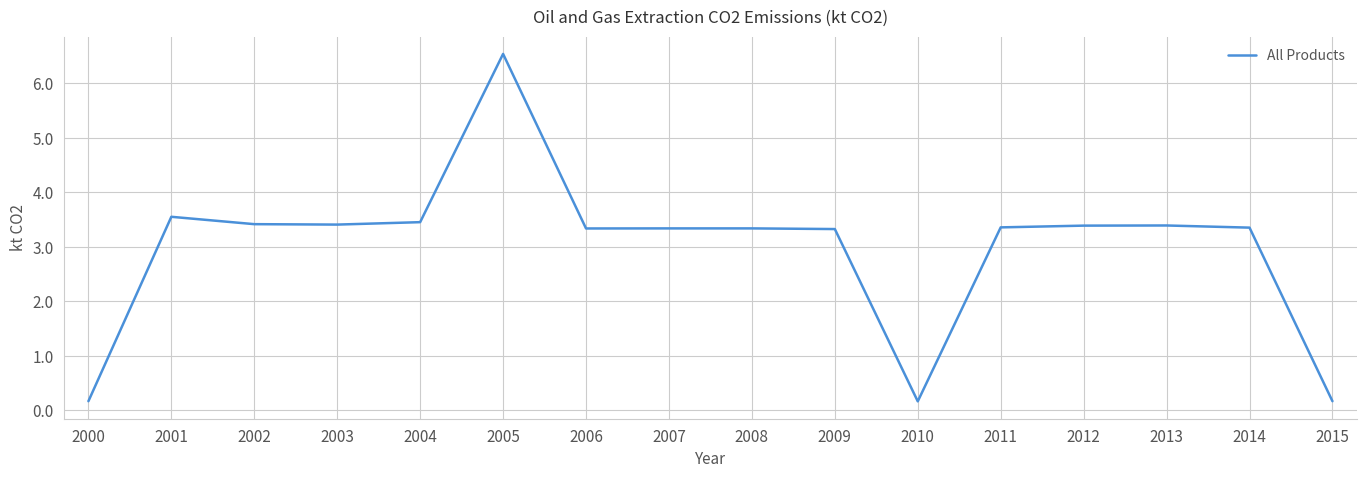

Approximately how many times larger is the value at 2007 compared to 2003?

1.0